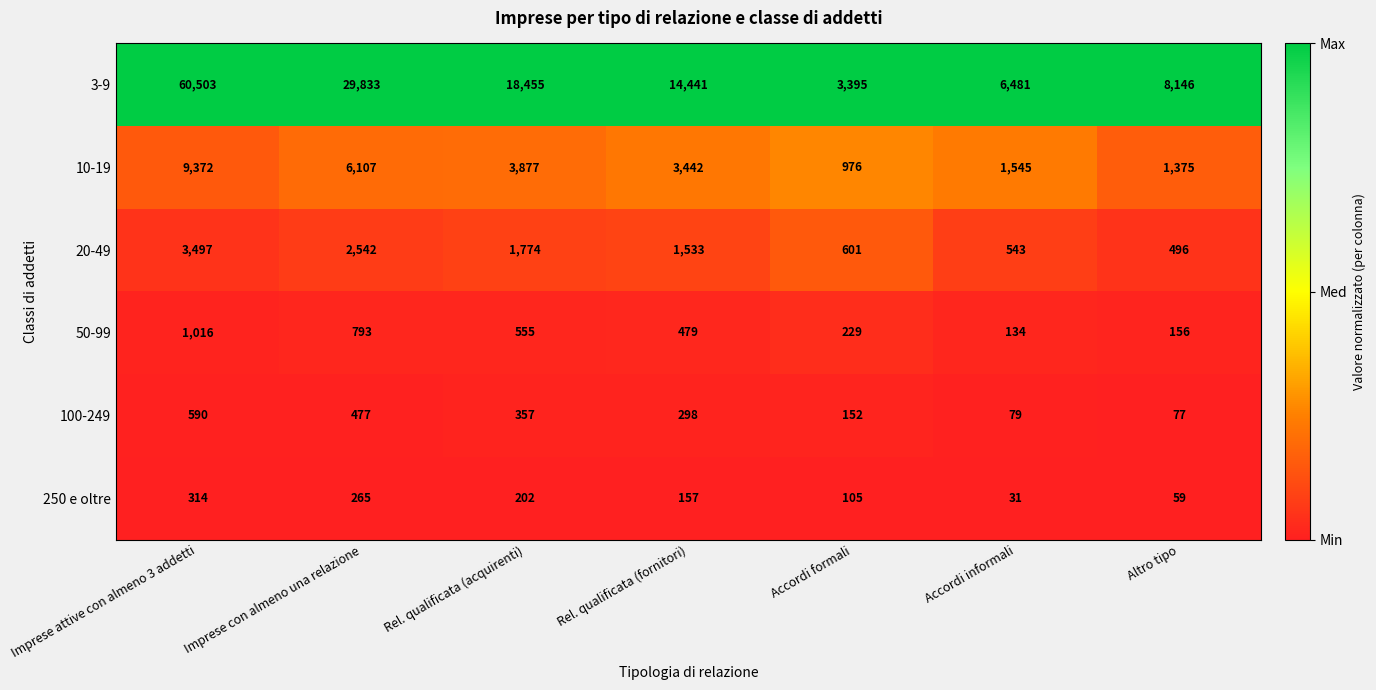

Which series has the widest spread of values?

3-9